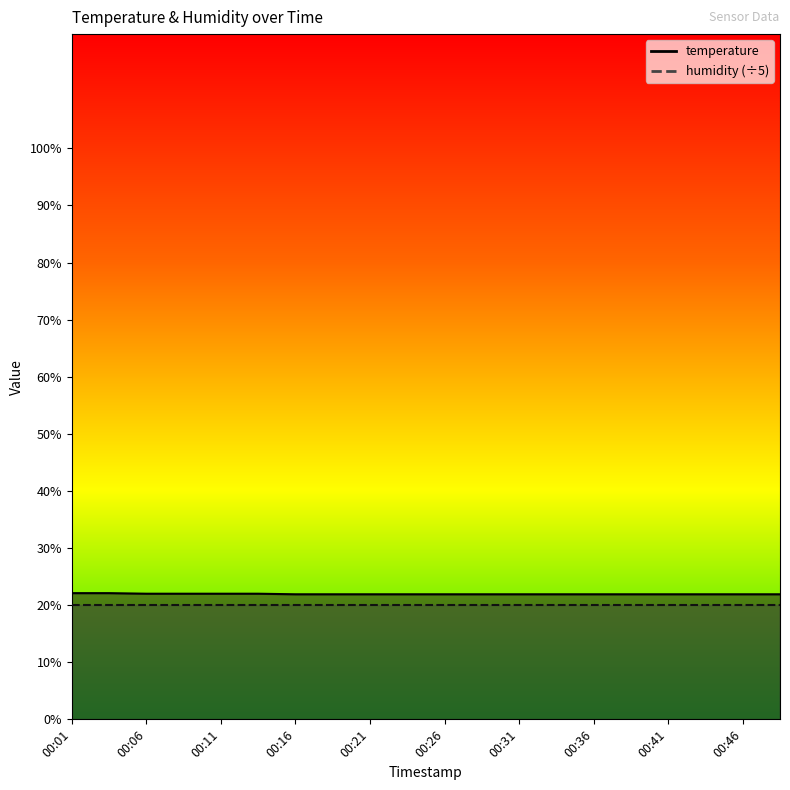

Which category has the highest value across all series?

00:01